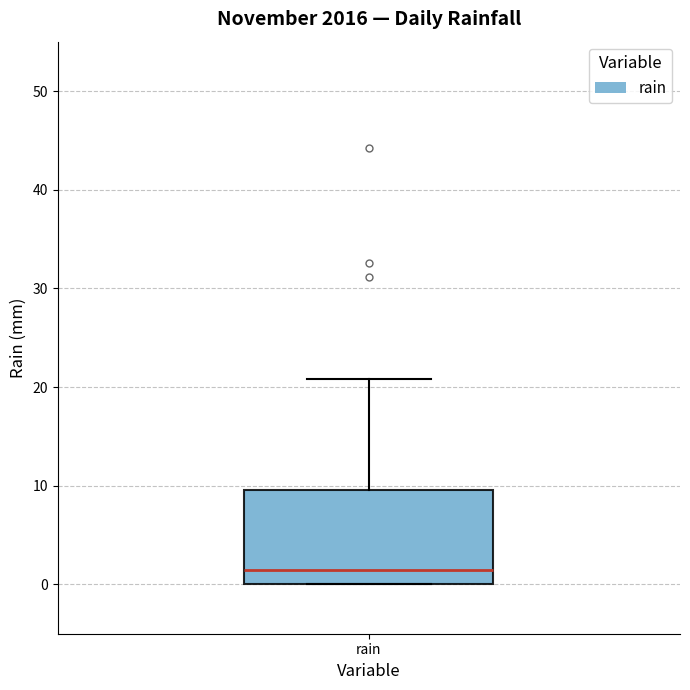

Transcribe this box plot: give where the median line is, the range the box spans, and where the two whiskers end, as read against the y-axis. The values are not printed on the chart, so give them approximately, as read against the axis.

median 2, box 0 to 10, whiskers 0 to 21